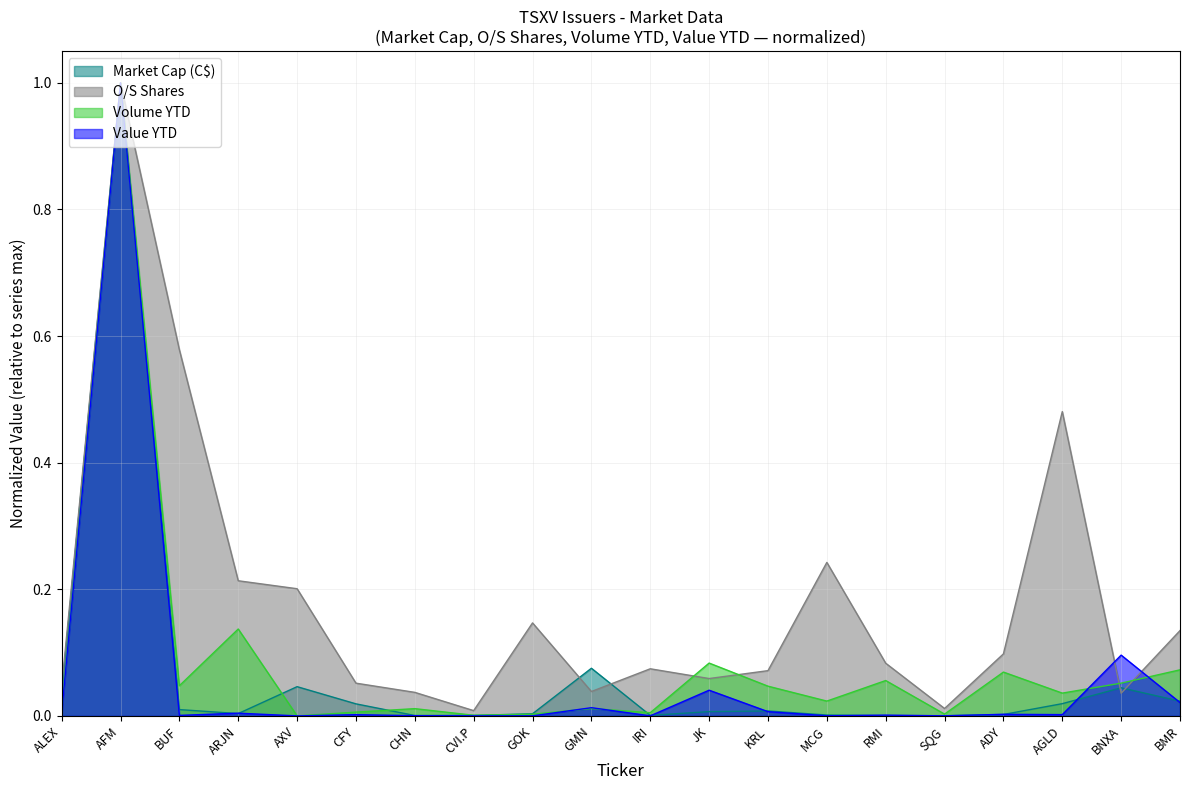

How many lines are shown in the chart?

4